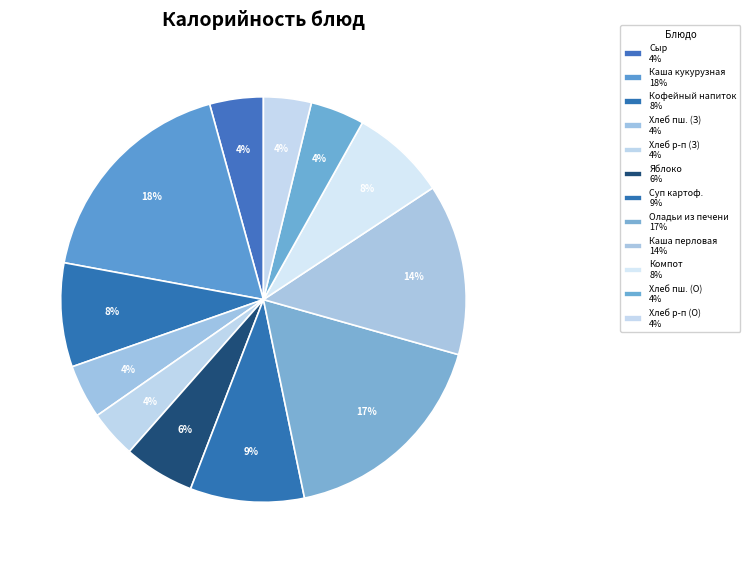

Which slice is the smallest?

Хлеб ржано-пшеничный (завтрак)